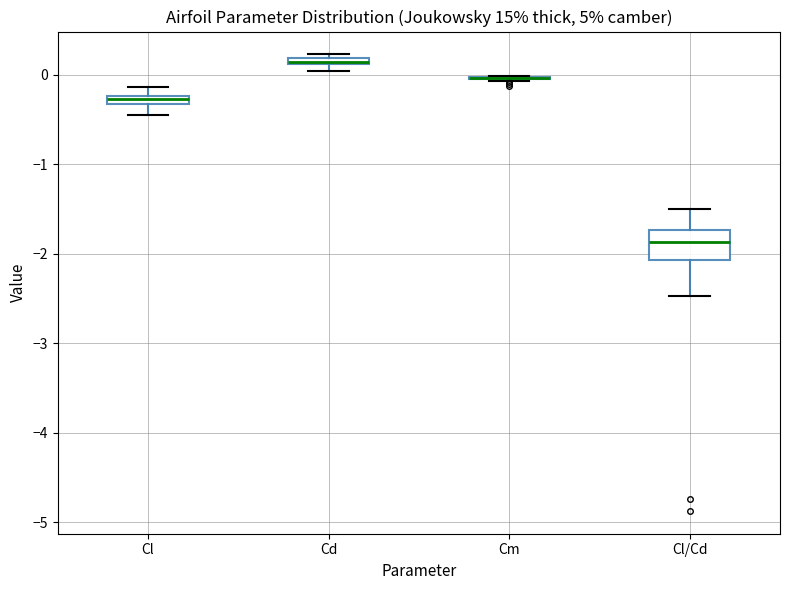

Comparing the boxes themselves (not the whiskers), which one is the tallest?

Cl/Cd